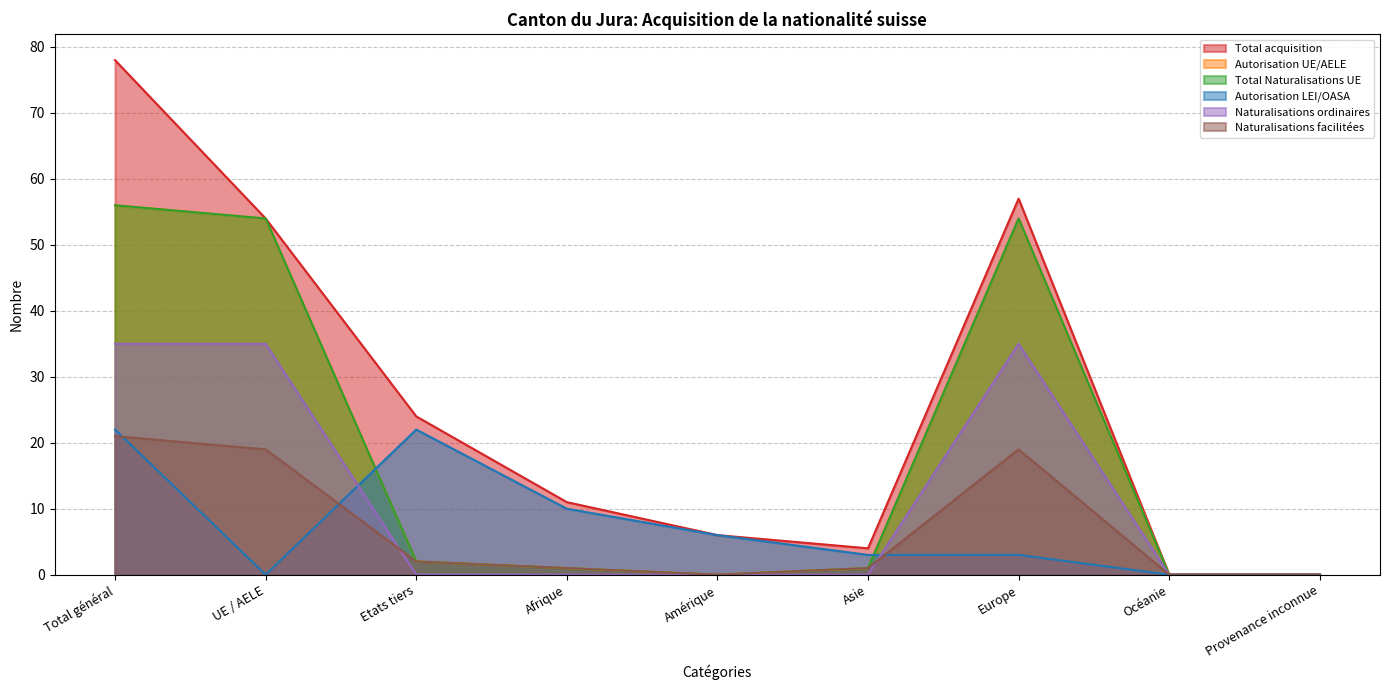

Between Etats tiers and Afrique, which series saw the biggest shift?

Total acquisition